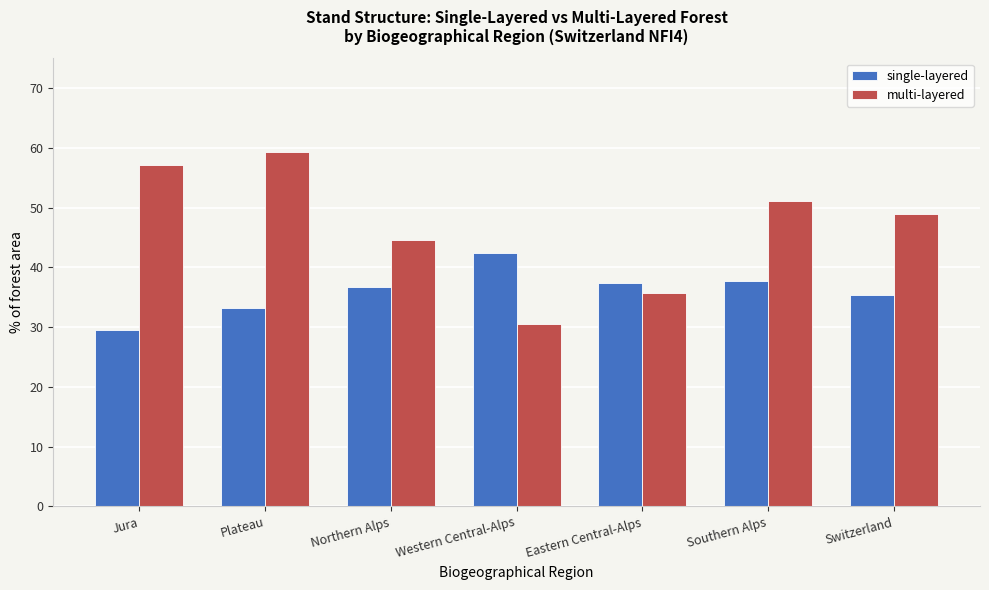

Reading left to right, extract all data points from this chart.

single-layered: 29.6	33.3	36.8	42.5	37.4	37.8	35.4
multi-layered: 57.2	59.4	44.6	30.6	35.8	51.2	49.0